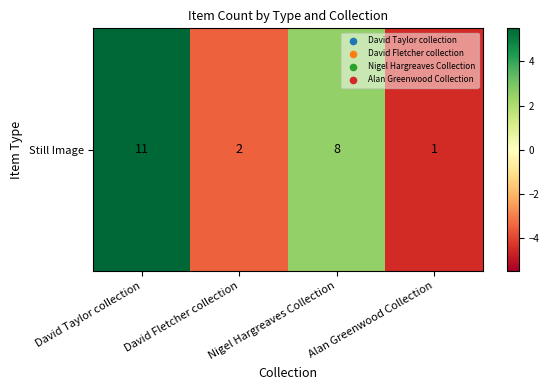

Rank the categories by value from highest to lowest.

David Taylor collection, Nigel Hargreaves Collection, David Fletcher collection, Alan Greenwood Collection